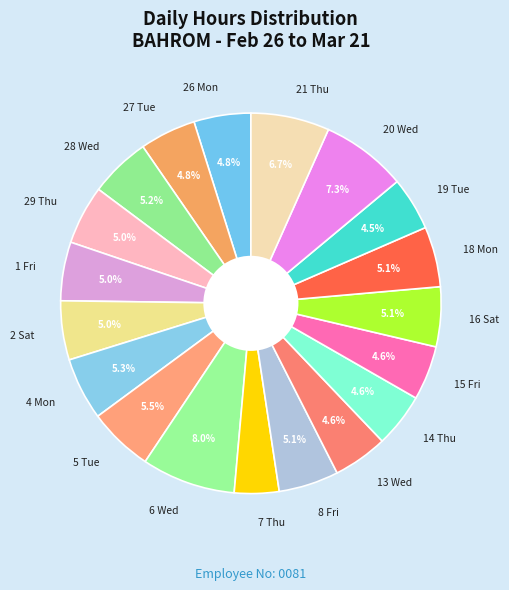

Is 14 Thu the majority of the pie?

No